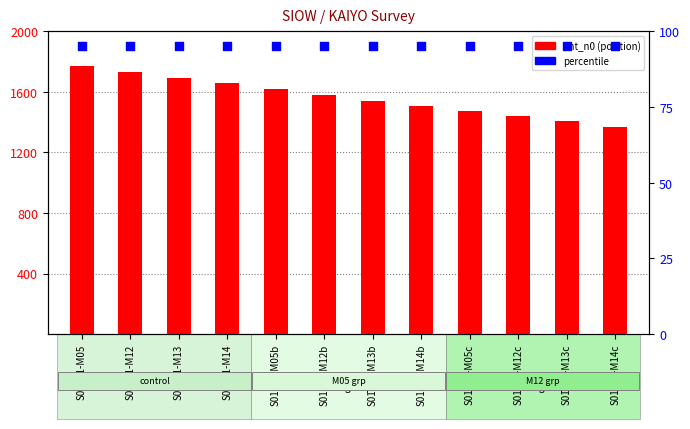

Which series has the widest spread of Y values?

ant_n0